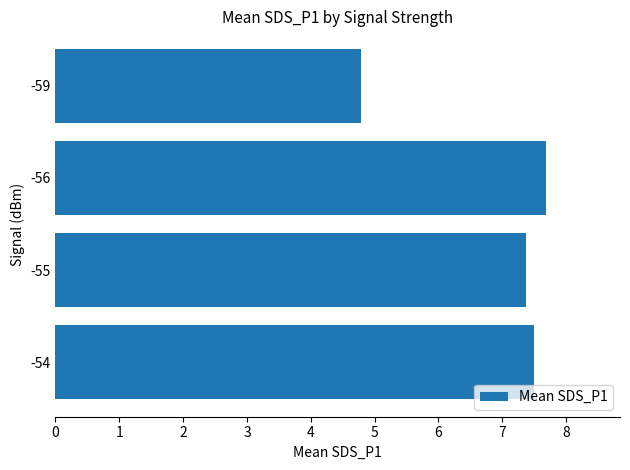

What is the difference between the maximum and second lowest values?

0.3